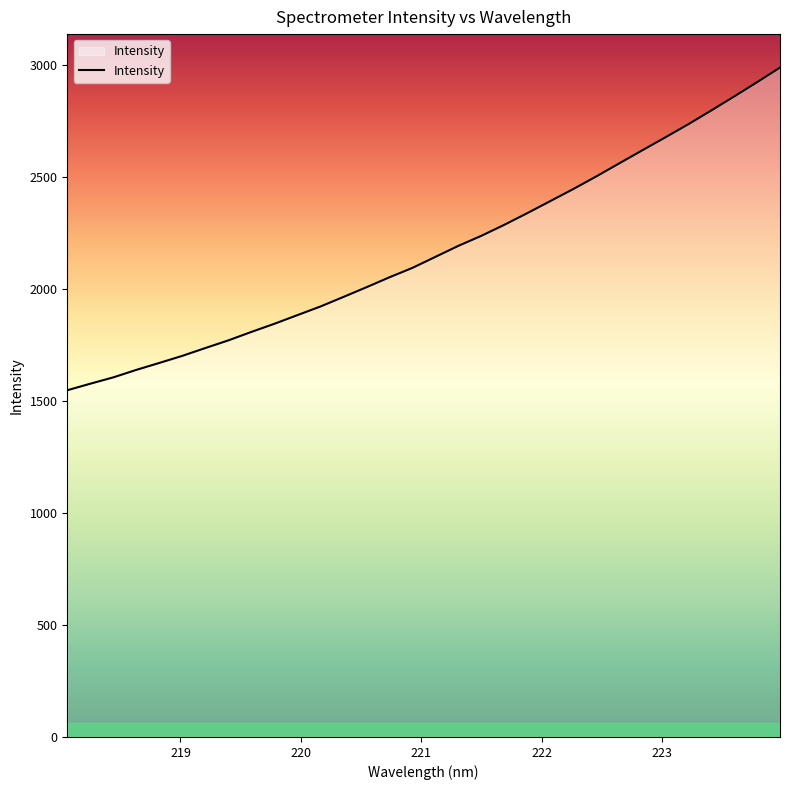

What is the minimum value shown in the chart?

1548.6